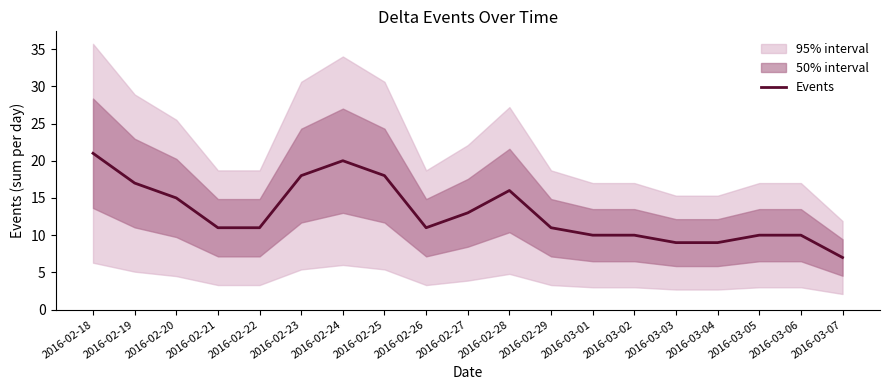

What is the maximum value shown in the chart?

21